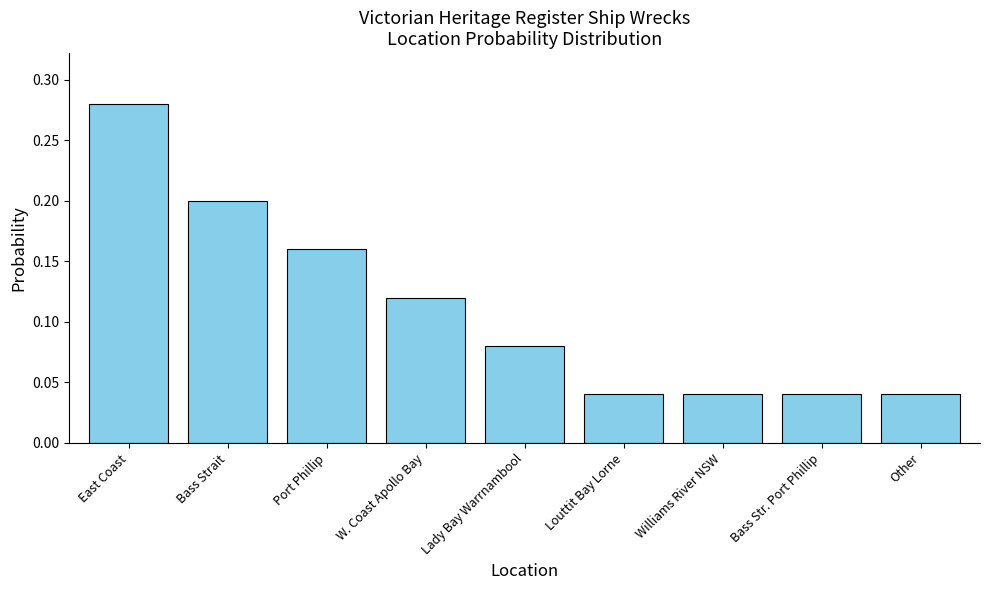

Count the values in the range 0 to 1.

9